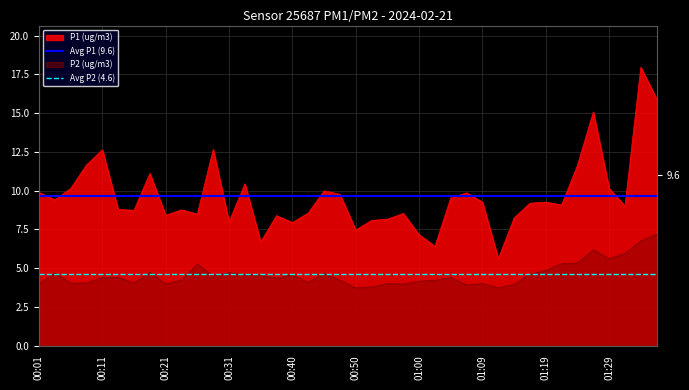

List the series in order of their overall mean, highest first.

Avg P1 (9.6), Avg P2 (4.6)